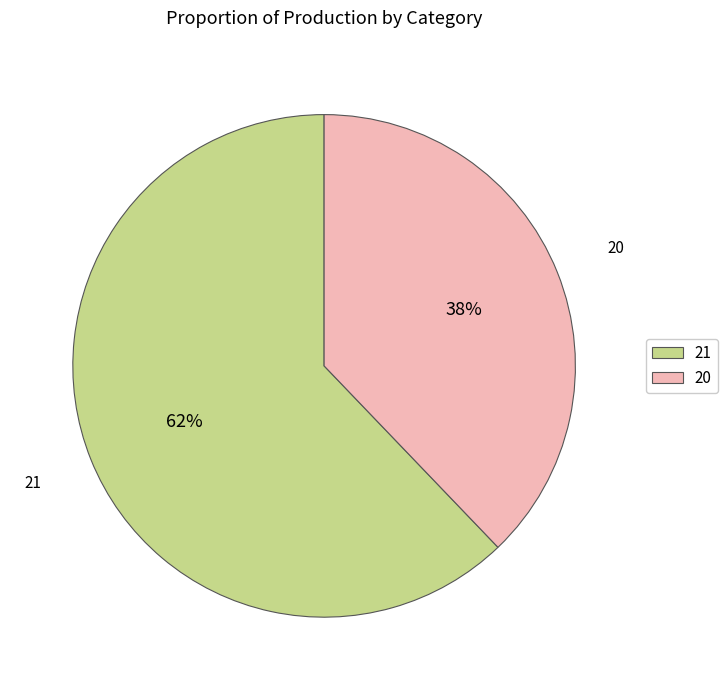

To the nearest percent, what is the combined percentage of 20 and 21?

100%